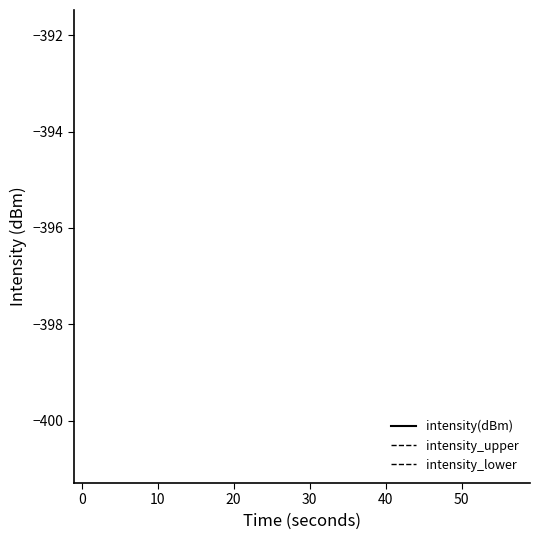

Is it true that intensity_lower equals -181.6 at 17?

False